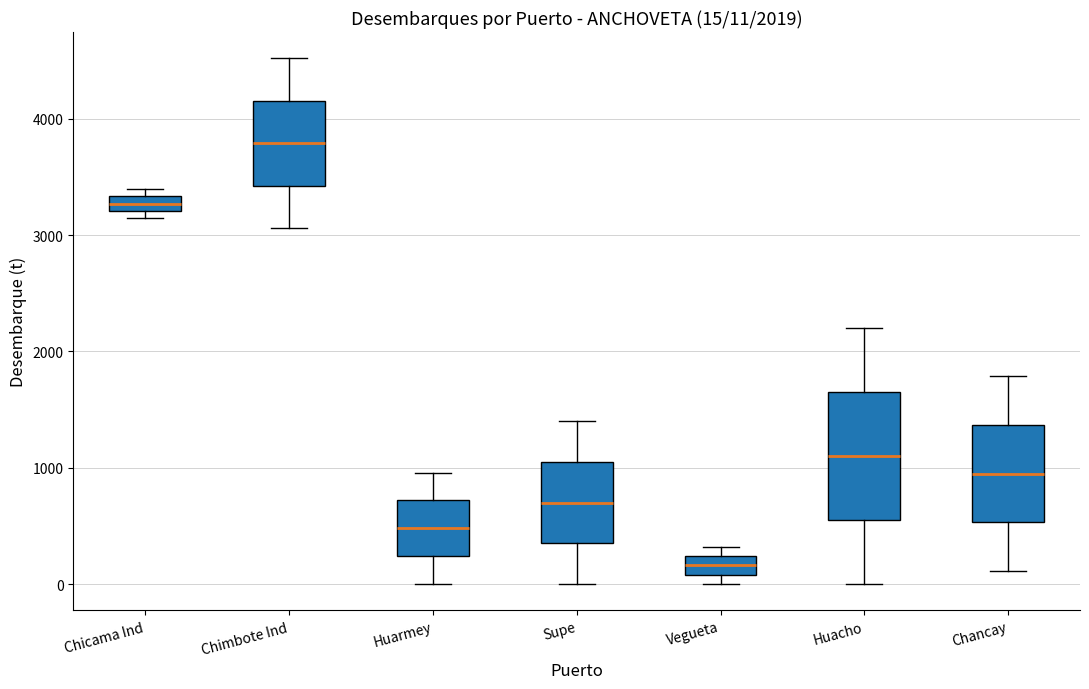

Comparing the boxes themselves (not the whiskers), which one is the tallest?

Huacho